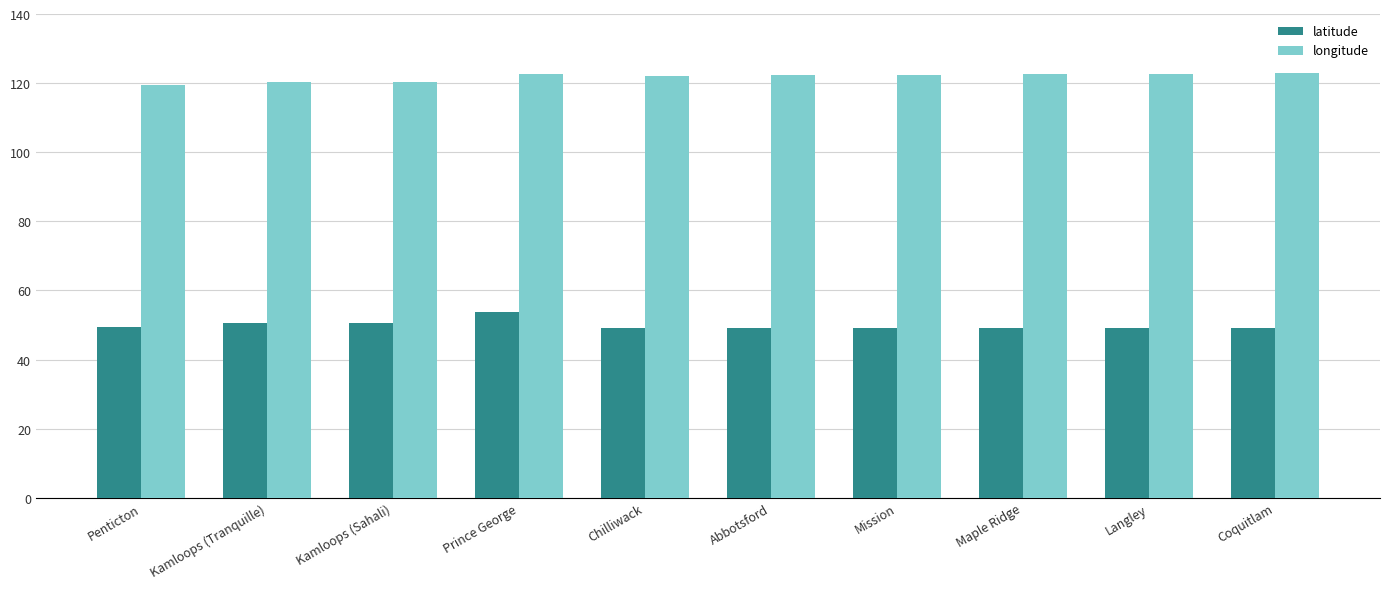

Which series has the largest range (max minus min)?

latitude